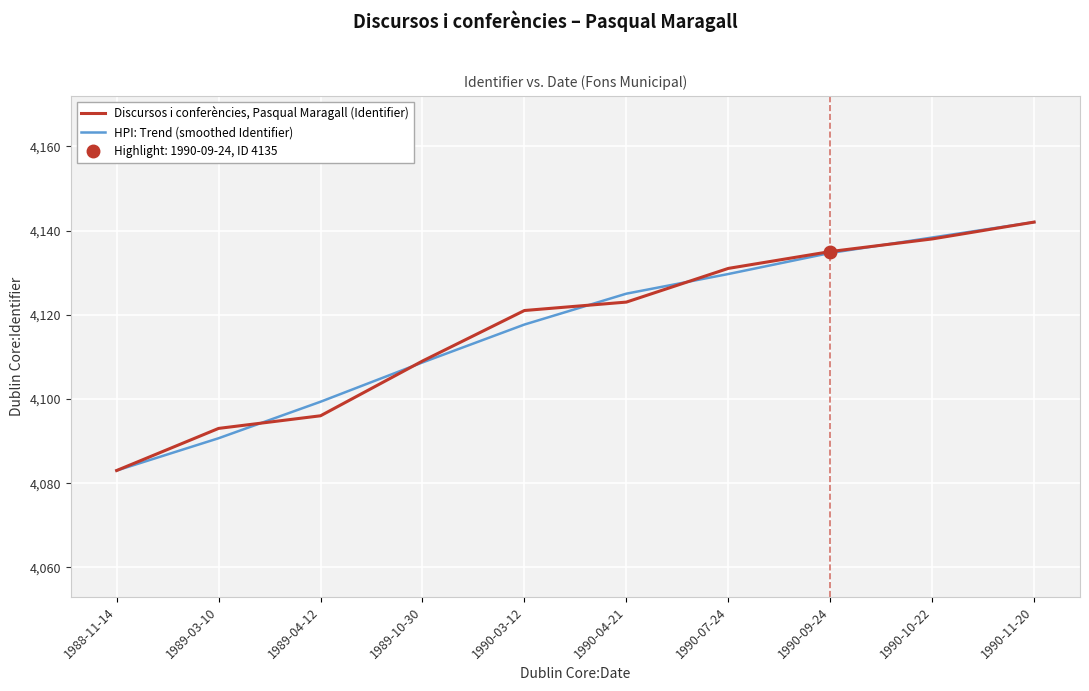

How many categories are shown in the chart?

10